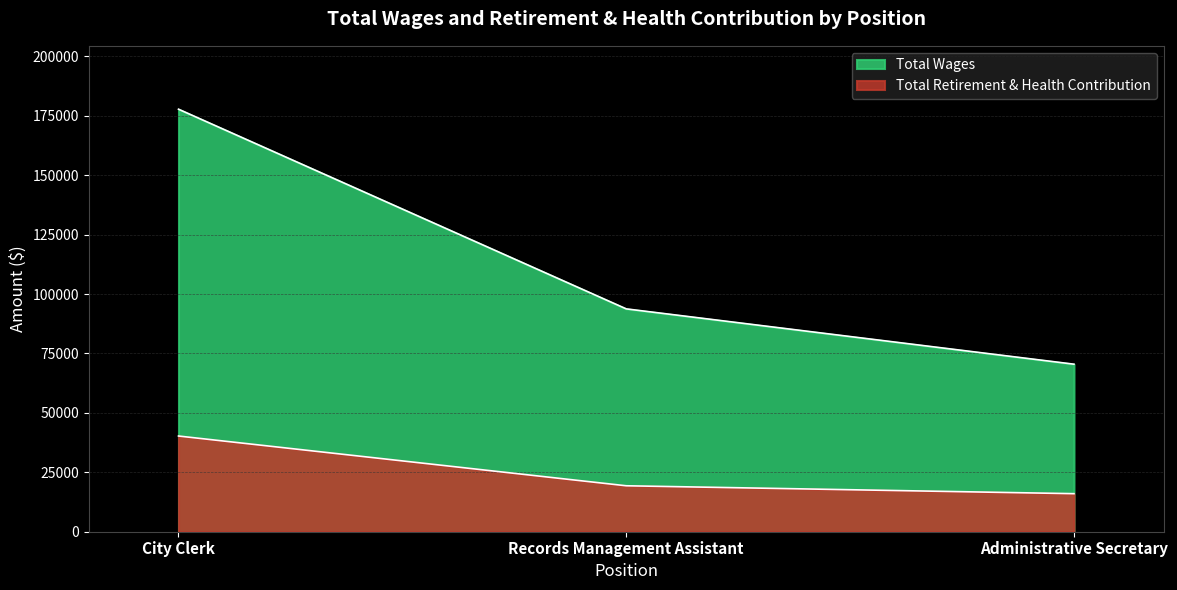

What is the difference between the maximum and minimum values in the Total Wages series?

107276